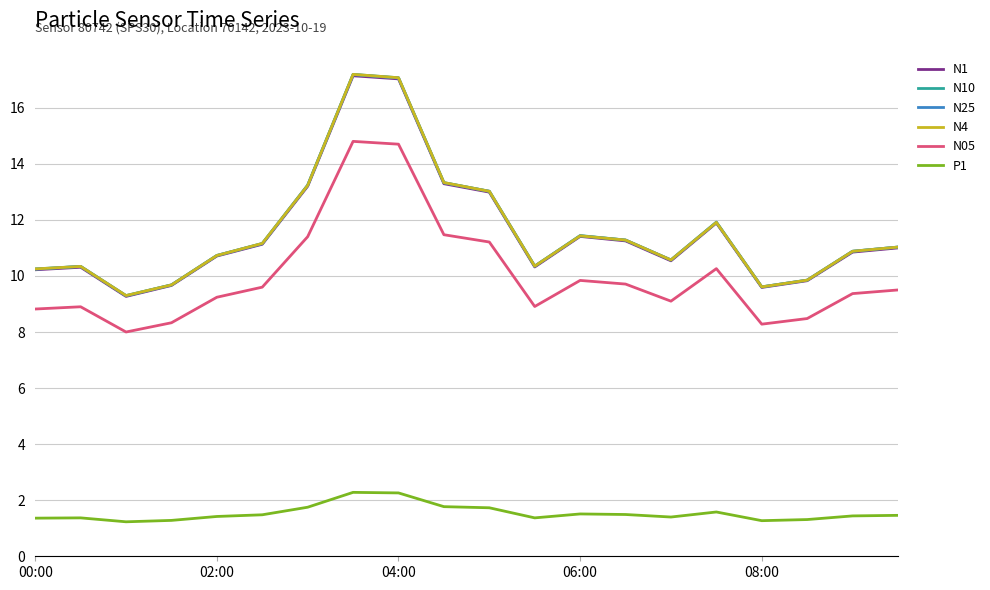

True or false: N25 and P1 cross at least once.

False